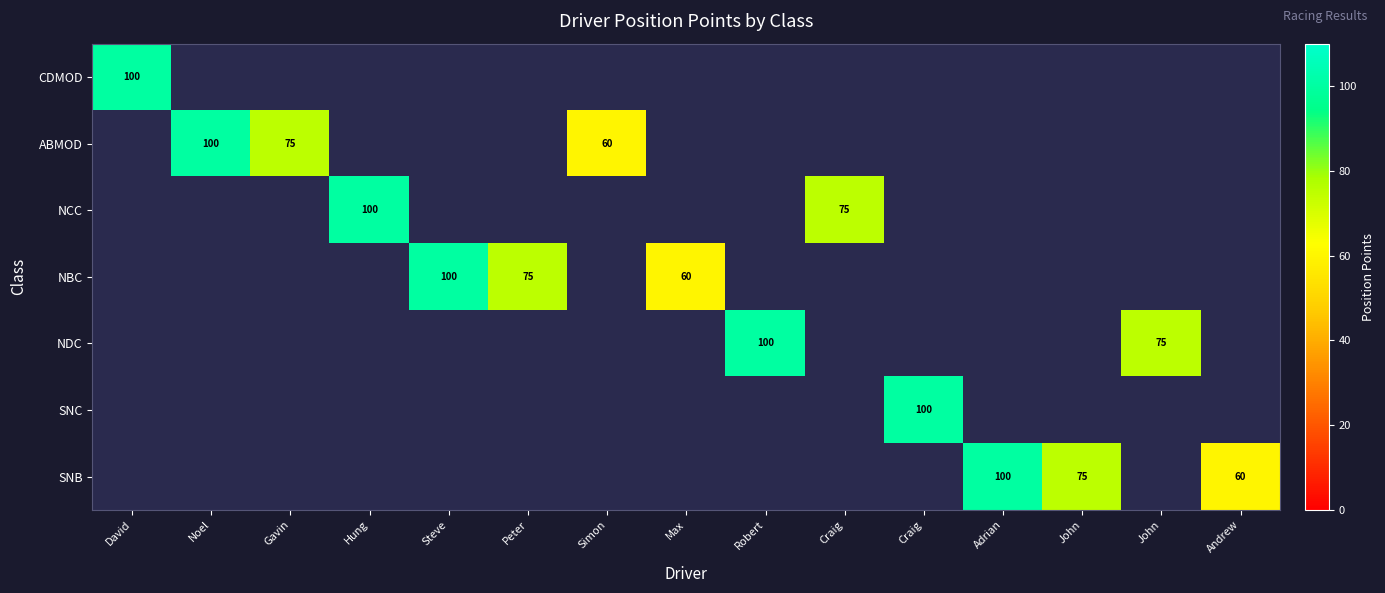

At which category does the chart reach its peak across all series?

David